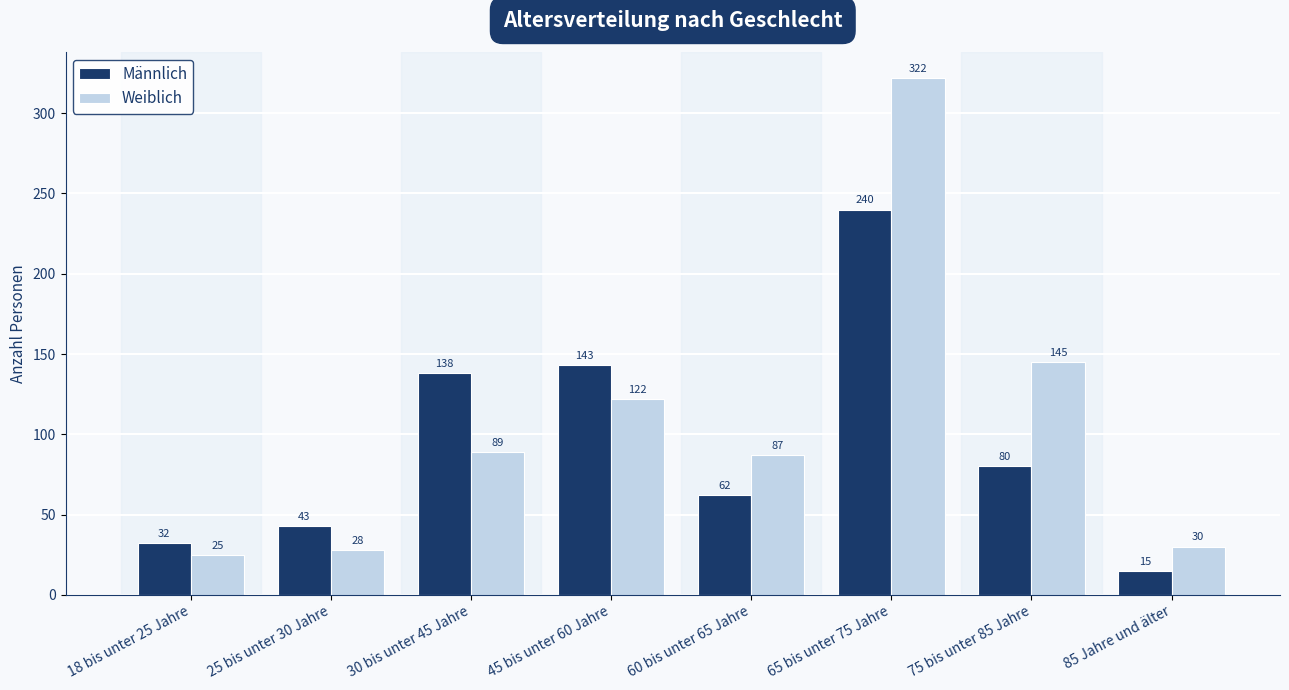

What is the minimum value shown in the chart?

15